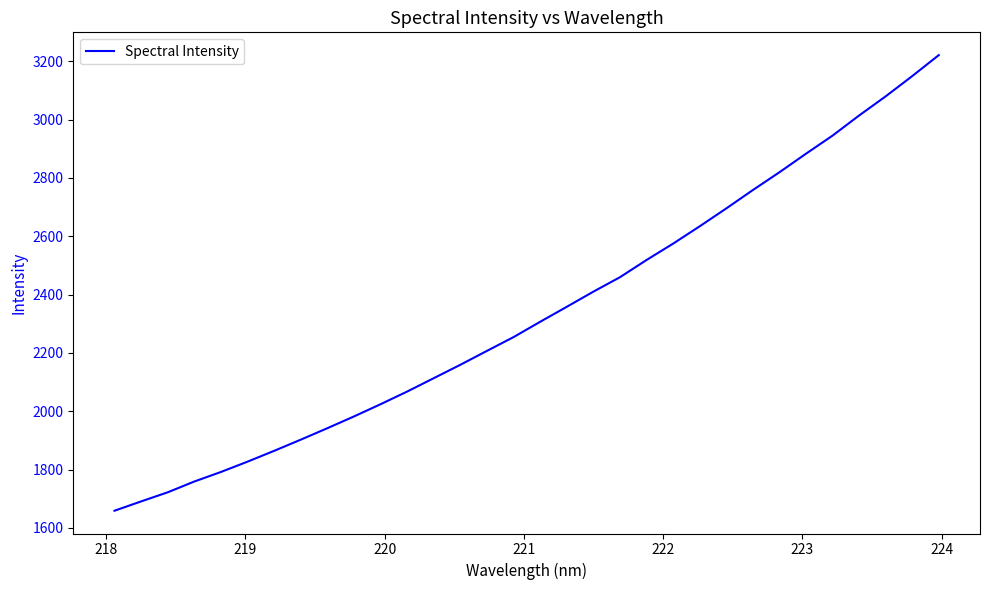

How many values are below 2306?

16